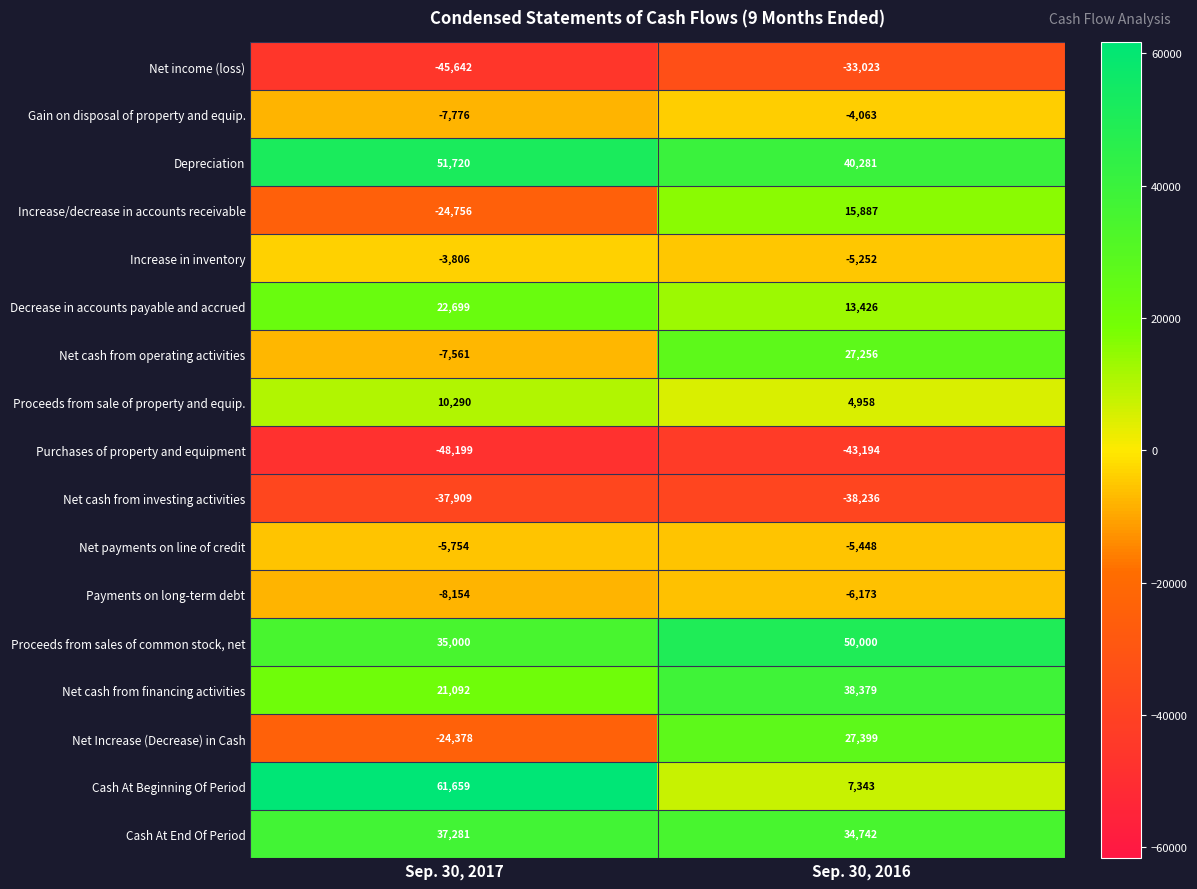

What is the difference between the Net payments on line of credit values at Sep. 30, 2017 and Sep. 30, 2016?

306